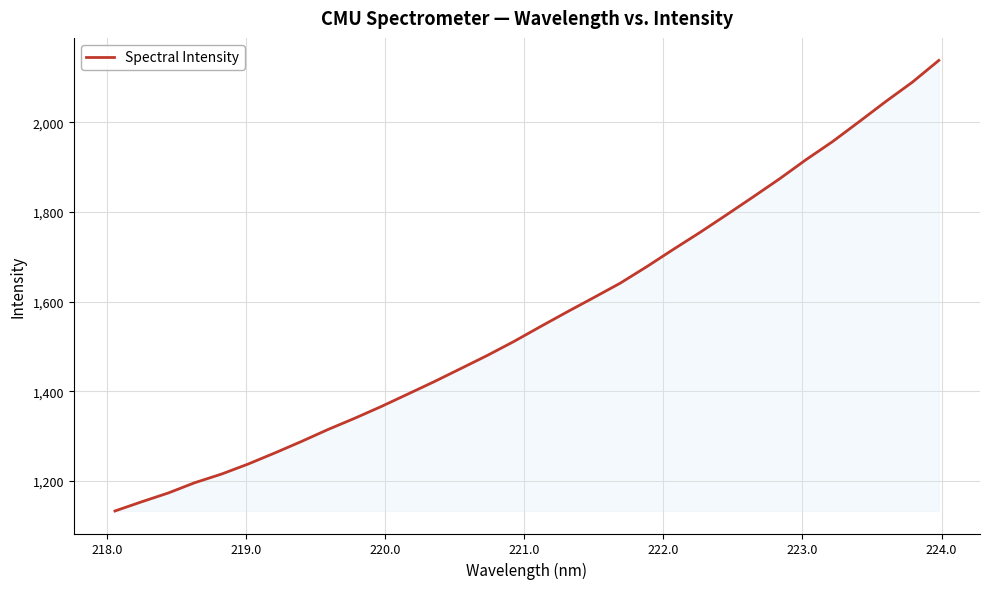

What is the greatest value displayed?

2138.2